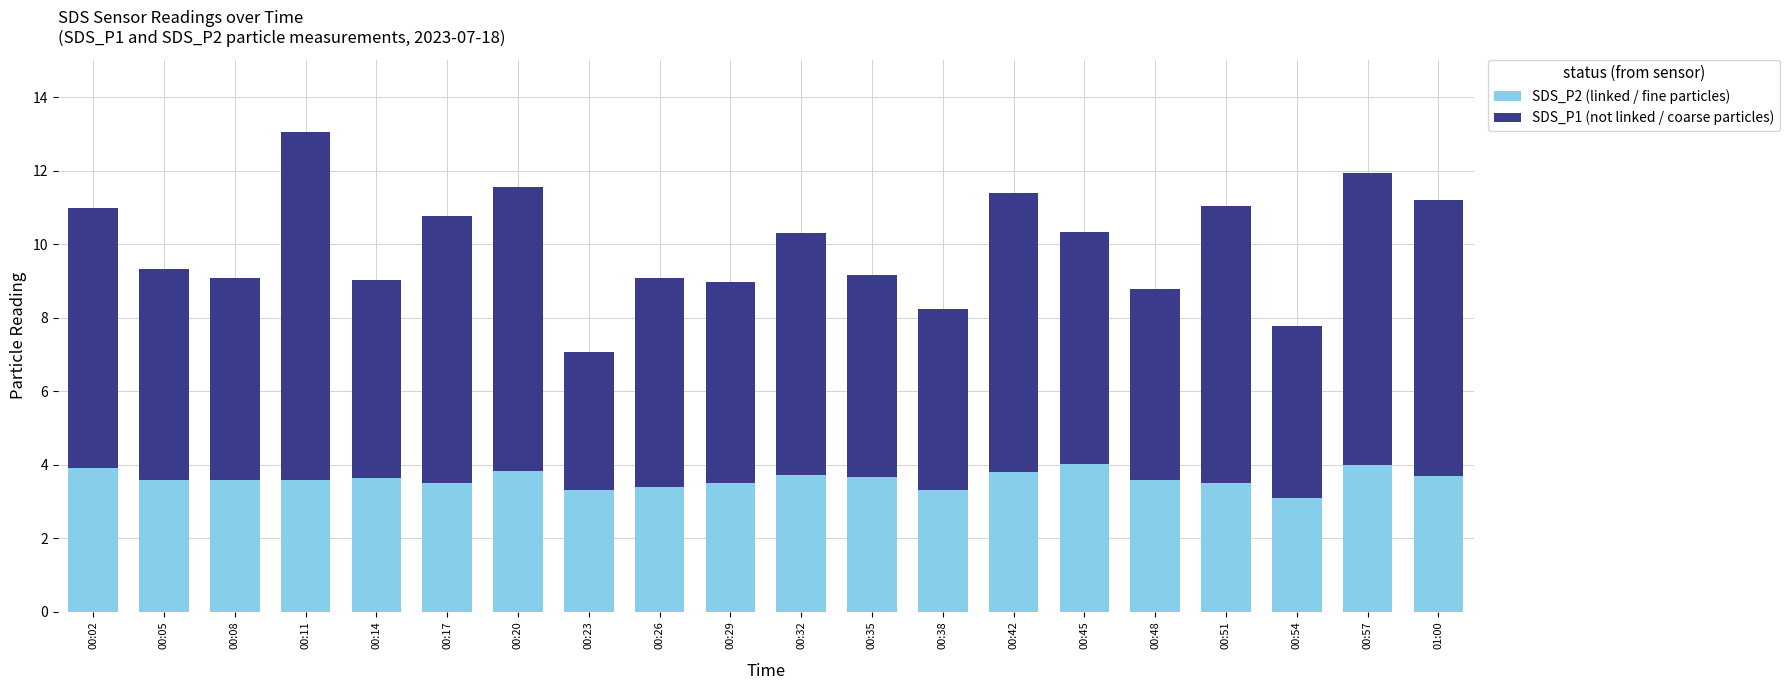

What is the average value of the SDS_P2 (linked / fine particles) series?

3.6